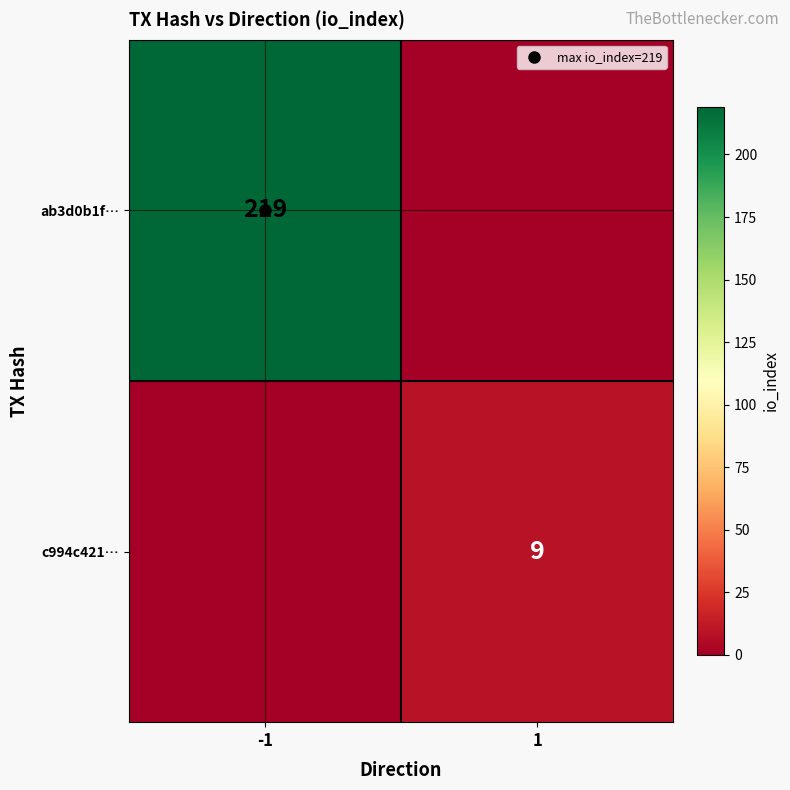

The c994c421… series shows 6 at 1. True or false?

False